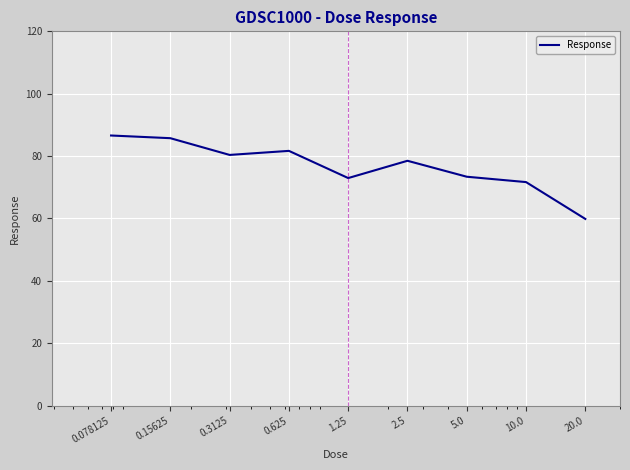

What is the difference between the maximum and minimum values?

26.7